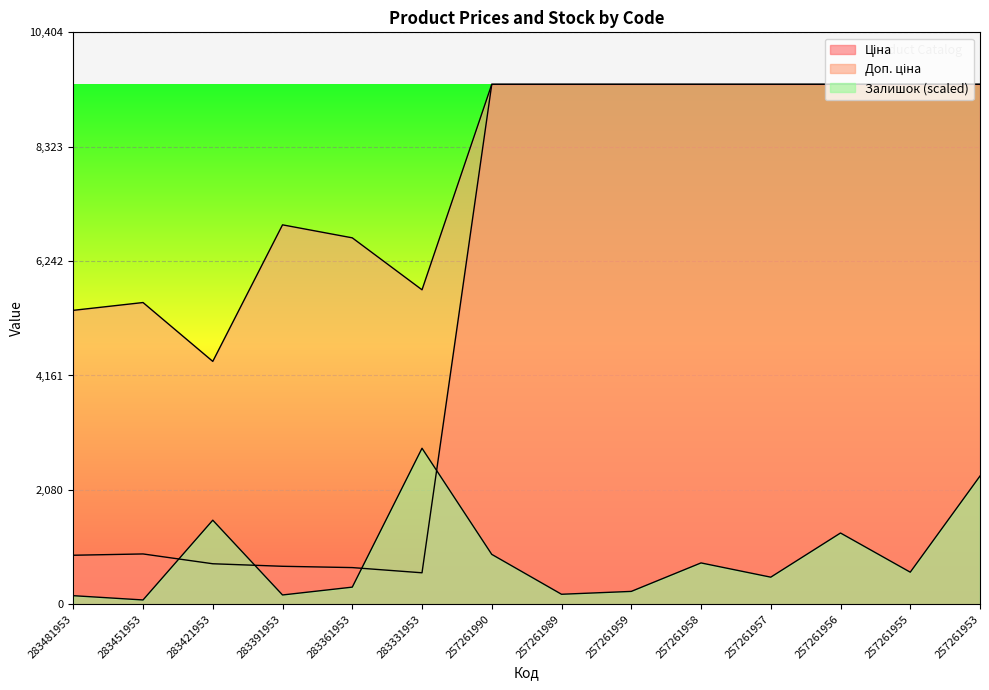

What is the difference between the maximum and minimum values in the Ціна series?

8886.9